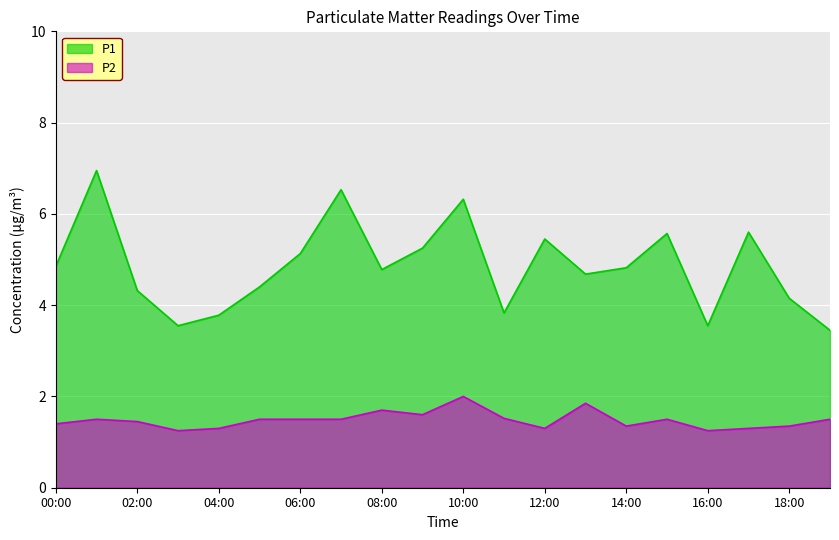

List the series in order of their peak value, lowest first.

P2, P1